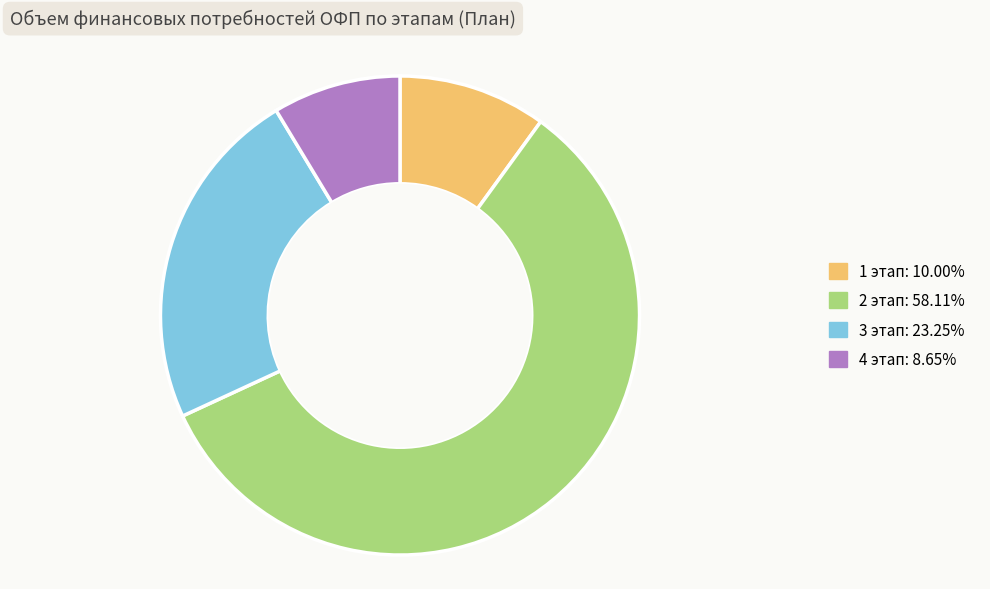

Which has a higher value, 3 этап or 4 этап?

3 этап